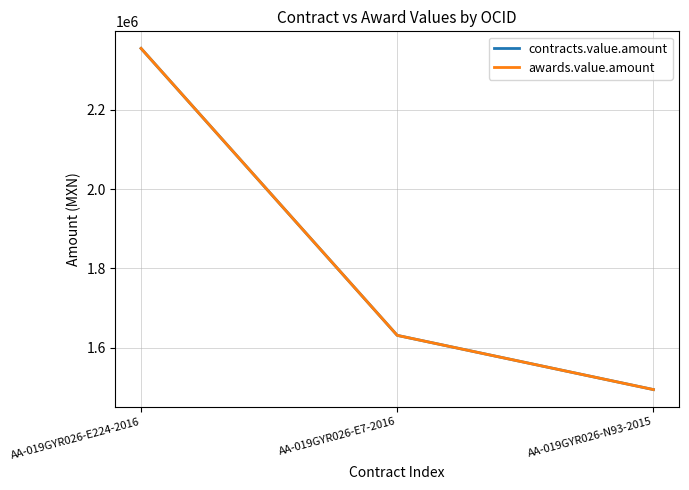

Does the chart have visible grid lines?

Yes